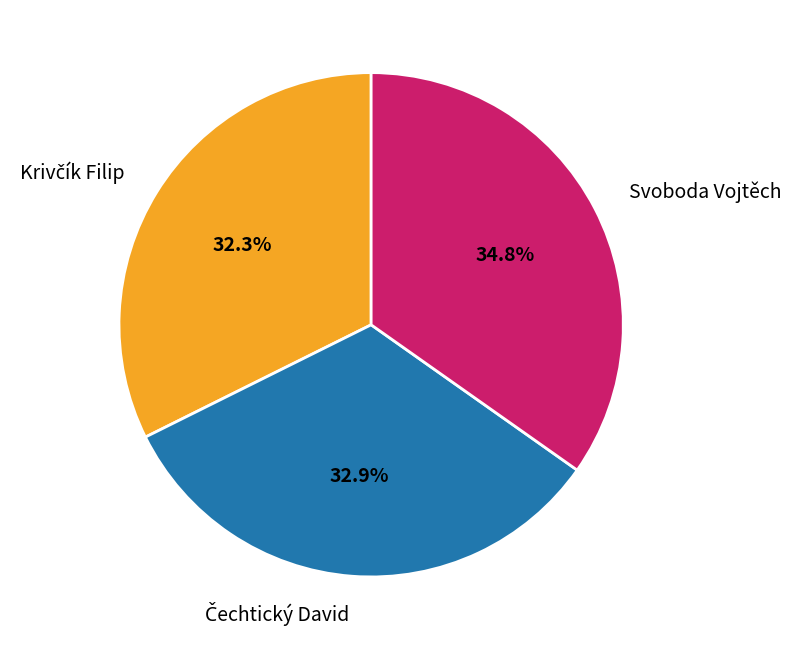

Is Svoboda Vojtěch the majority of the pie?

No